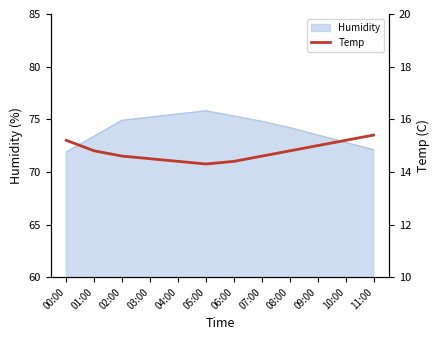

Approximately how many times larger is the value at 09:00 compared to 02:00?

1.0